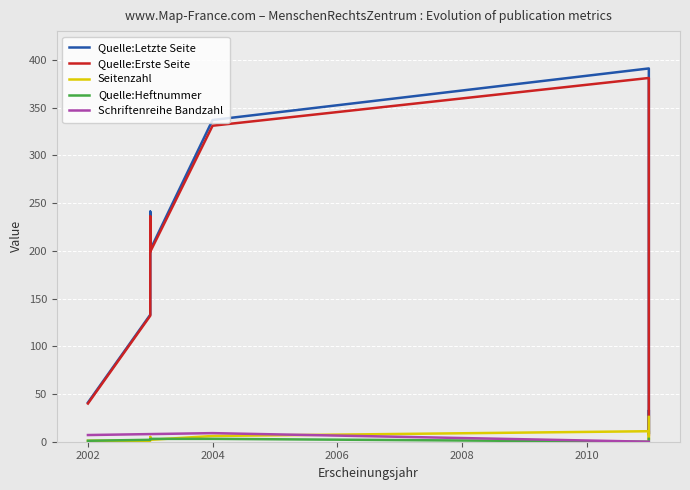

What position from the right is 2006?

5